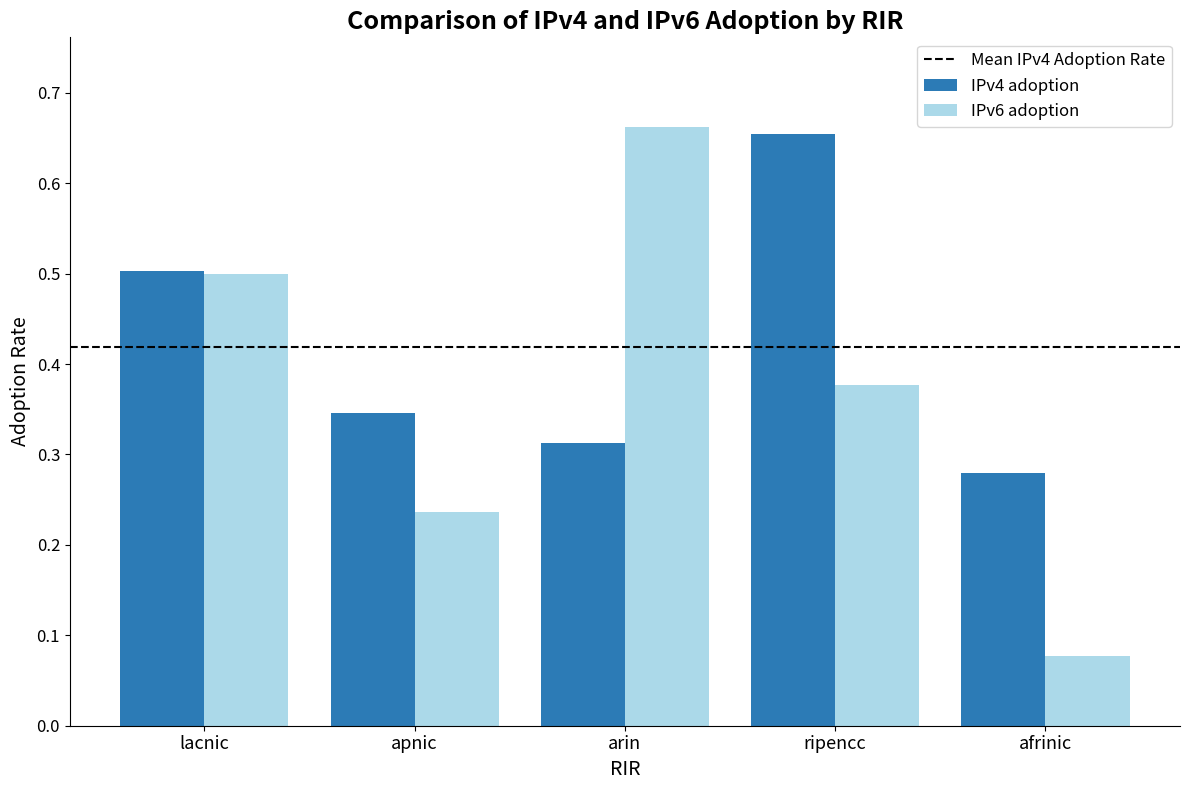

What is the sum of all IPv4 adoption values?

2.1